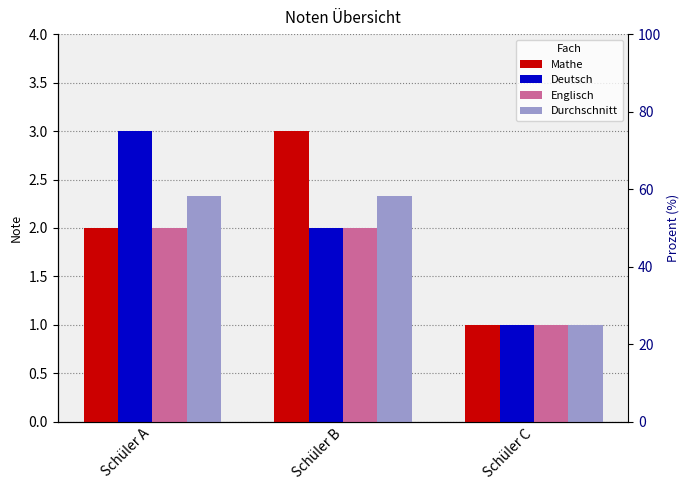

How many values in the Englisch series are below 2?

1